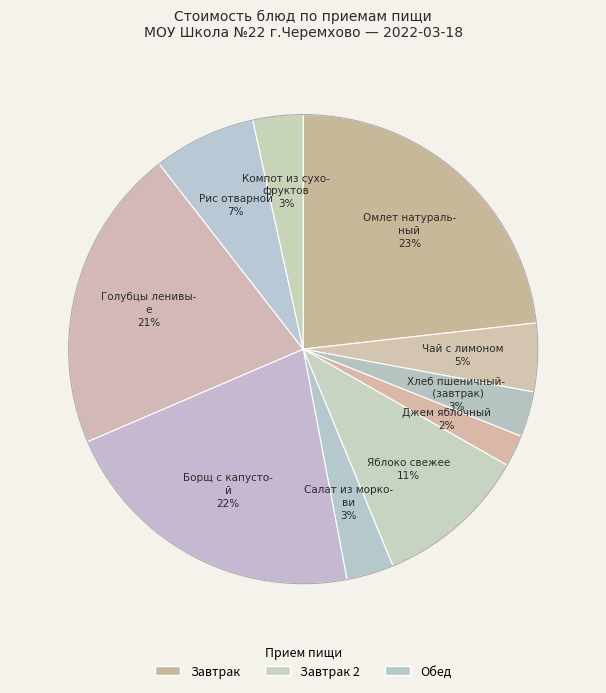

Which slice is the smallest?

Джем яблочный